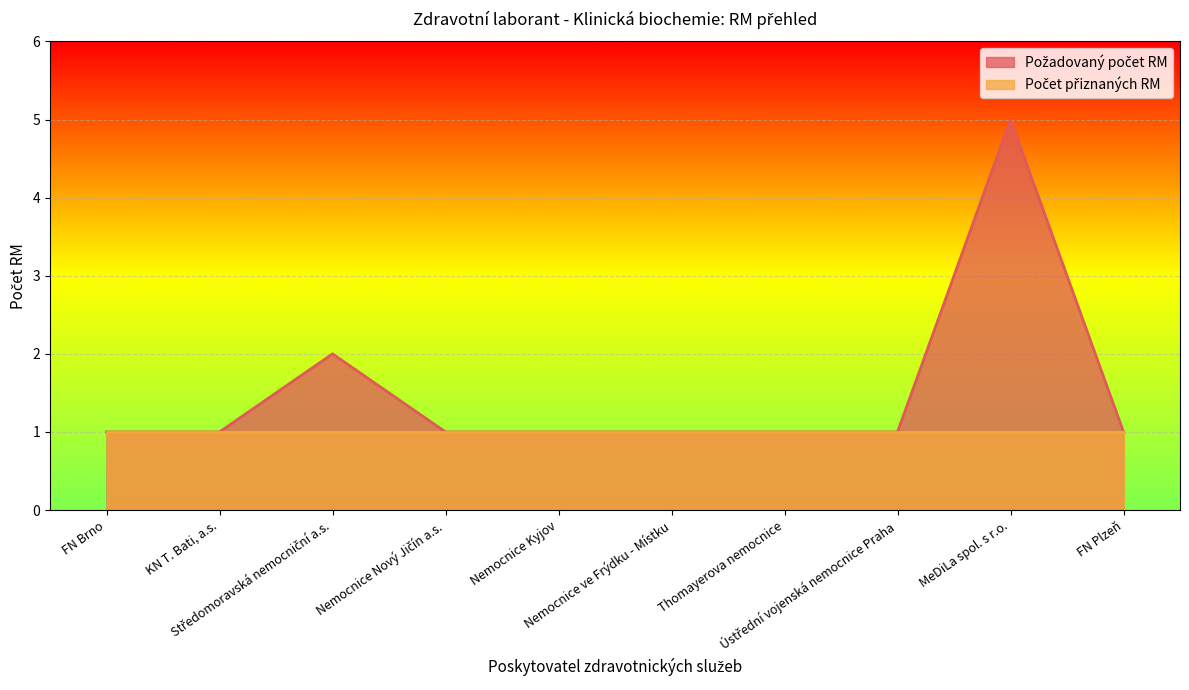

What is the average value?

2